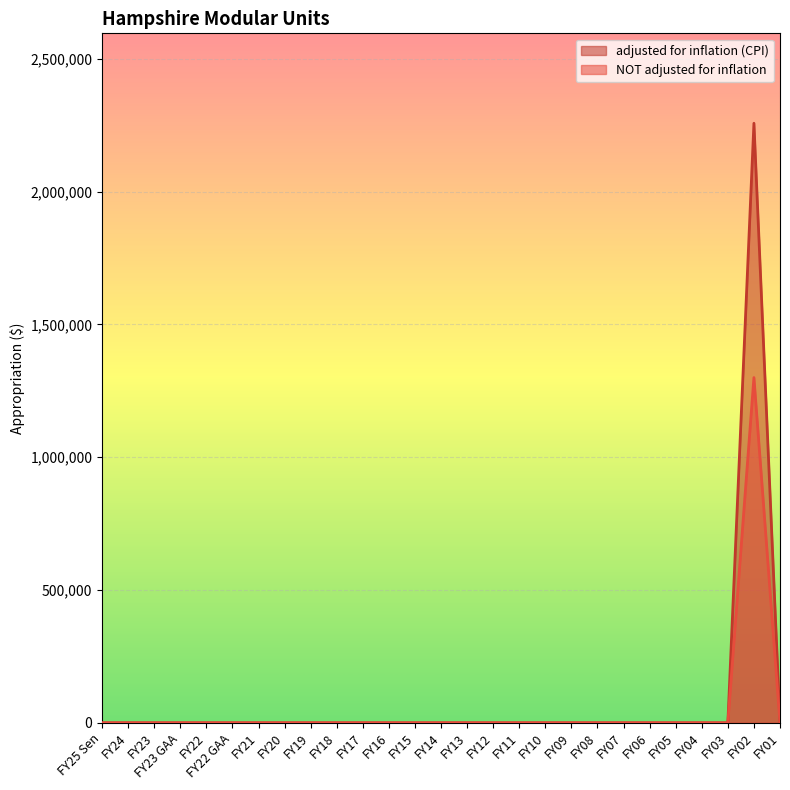

At how many categories does at least one series exceed 238465?

1